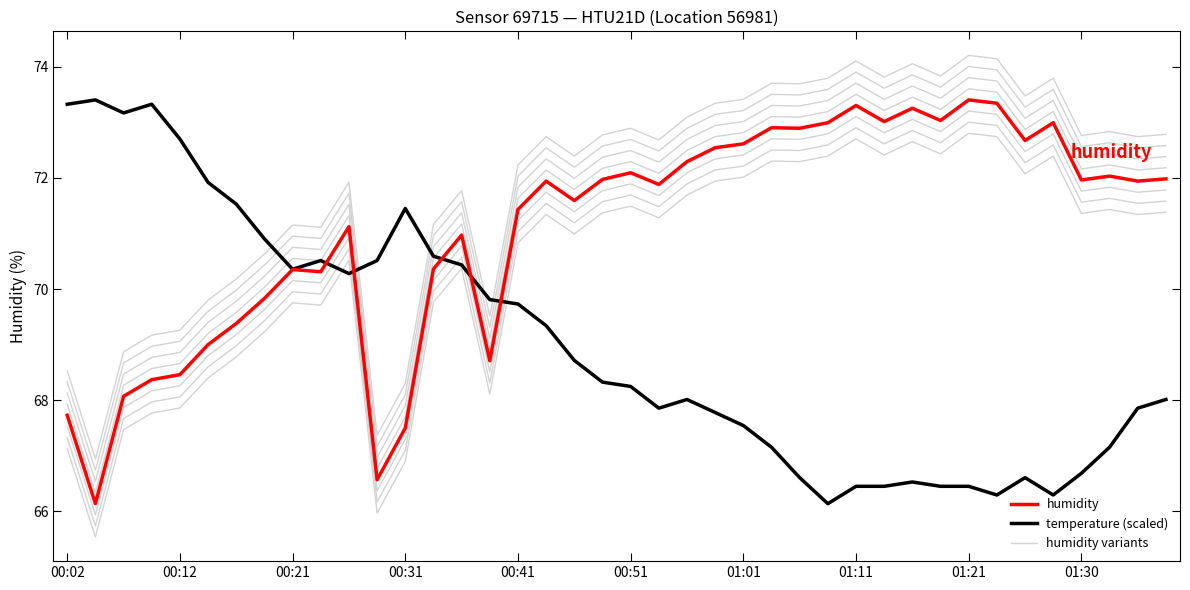

Where does the temperature (scaled) series first go above 68?

00:02